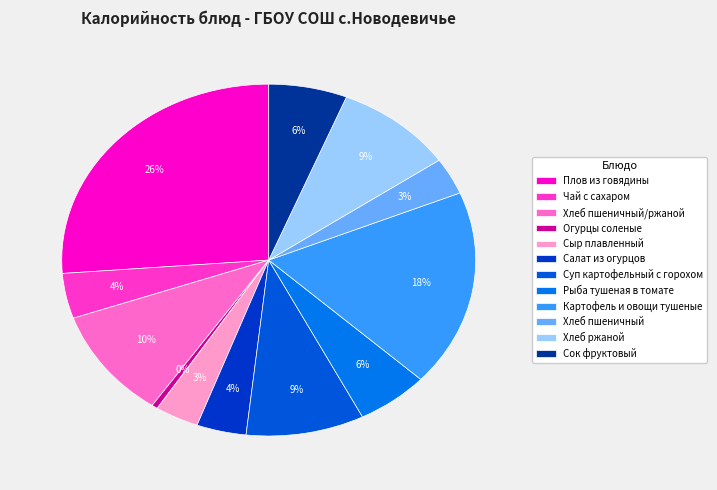

What portion of the pie excludes Рыба тушеная в томате?

94.3%